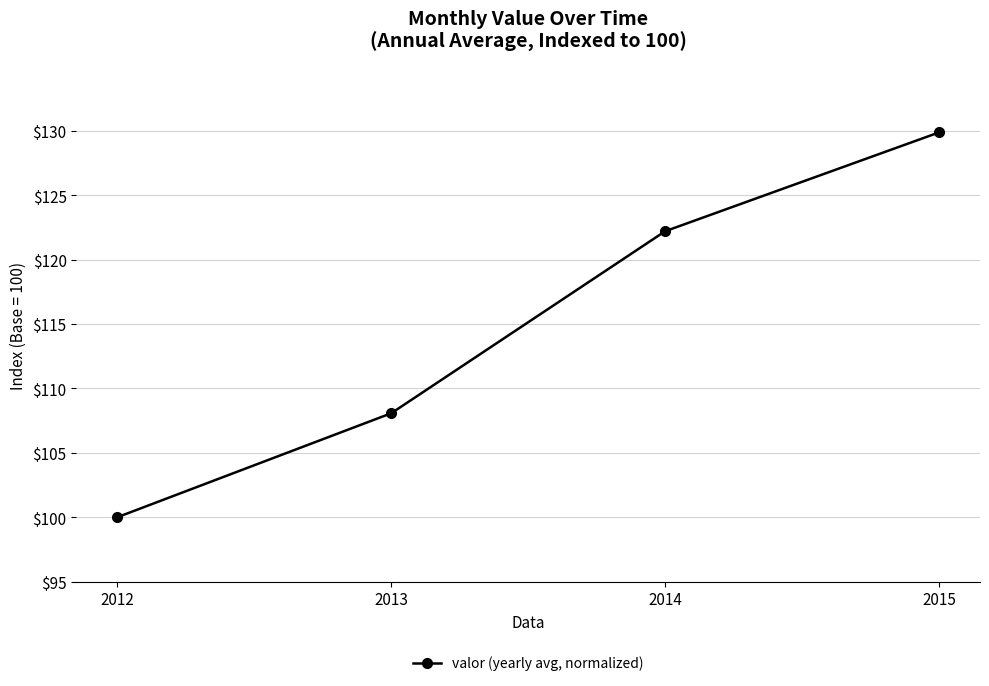

How many data points are less than 122?

2